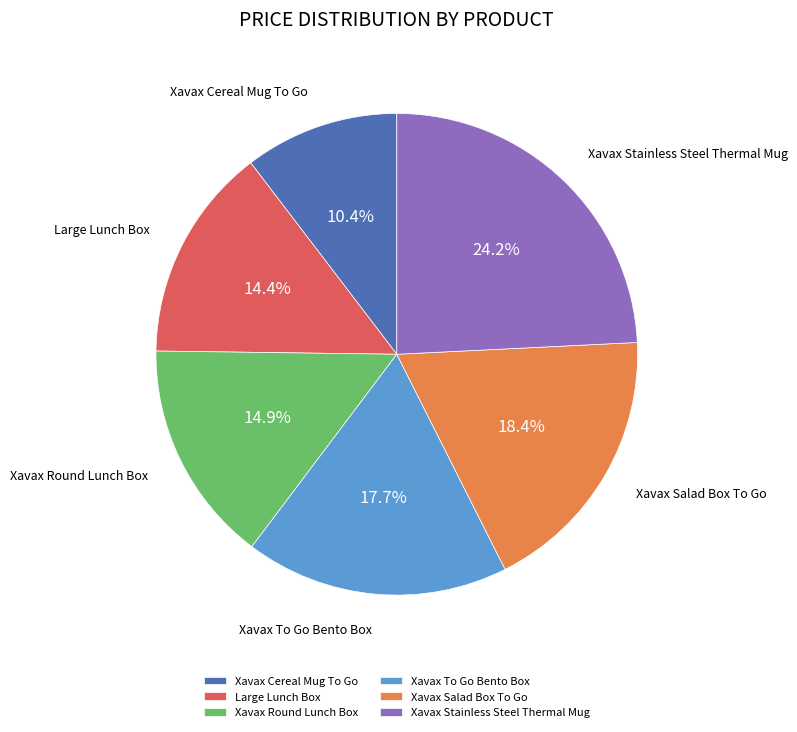

How many slices are in this pie chart?

6